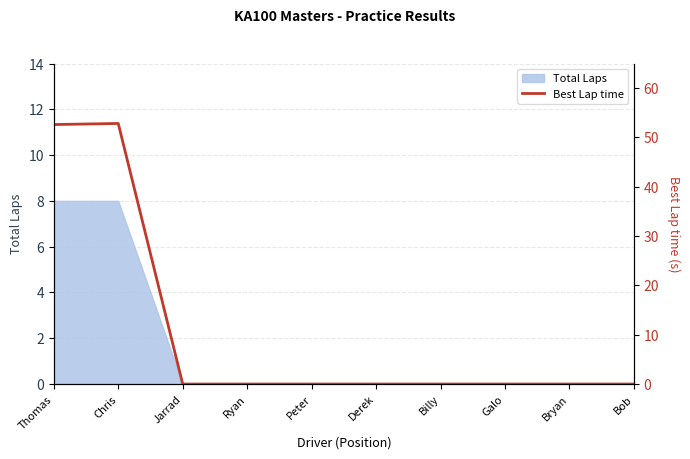

Rank the categories by value from highest to lowest.

Chris, Thomas, Jarrad, Ryan, Peter, Derek, Billy, Galo, Bryan, Bob